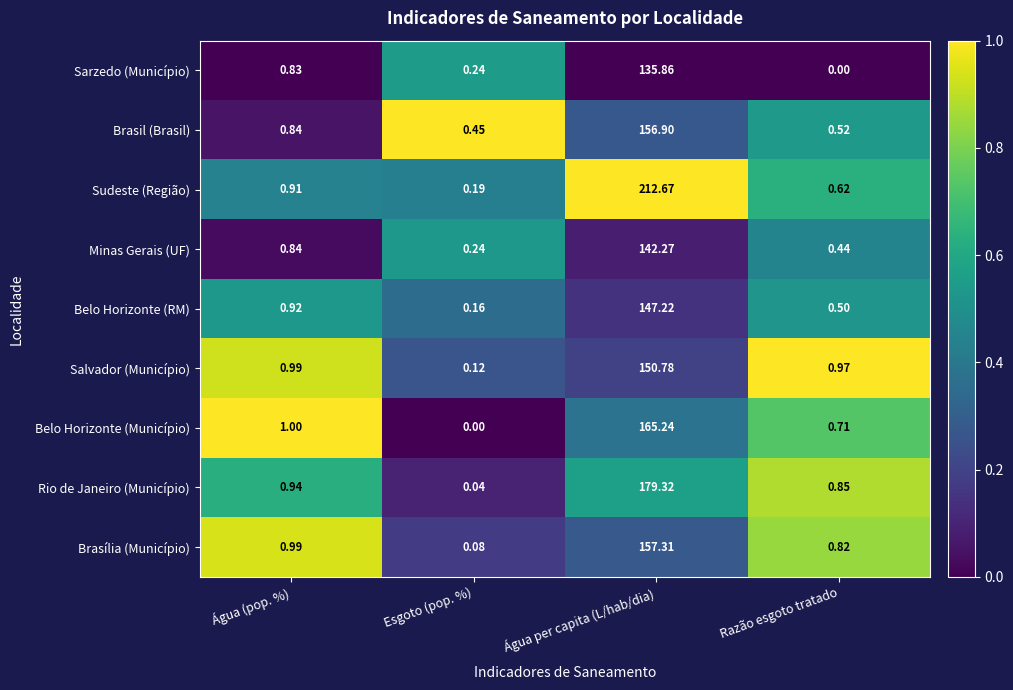

Rank the series at Água per capita (L/hab/dia) from highest to lowest value.

Sudeste (Região), Rio de Janeiro (Município), Belo Horizonte (Município), Brasília (Município), Brasil (Brasil), Salvador (Município), Belo Horizonte (RM), Minas Gerais (UF), Sarzedo (Município)